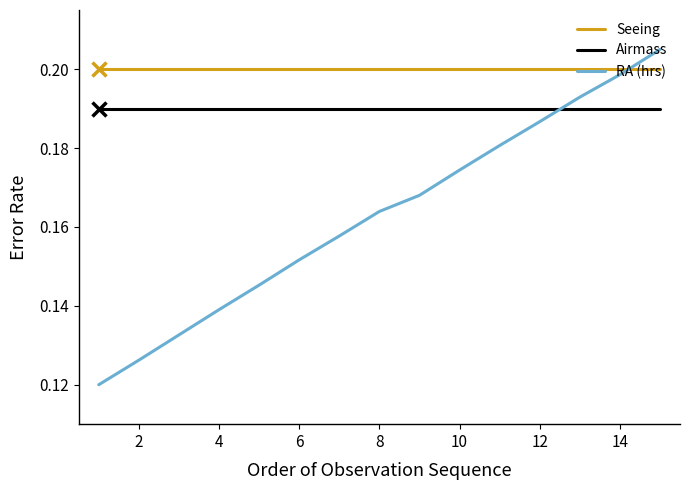

Which series has the largest total across all categories?

Seeing